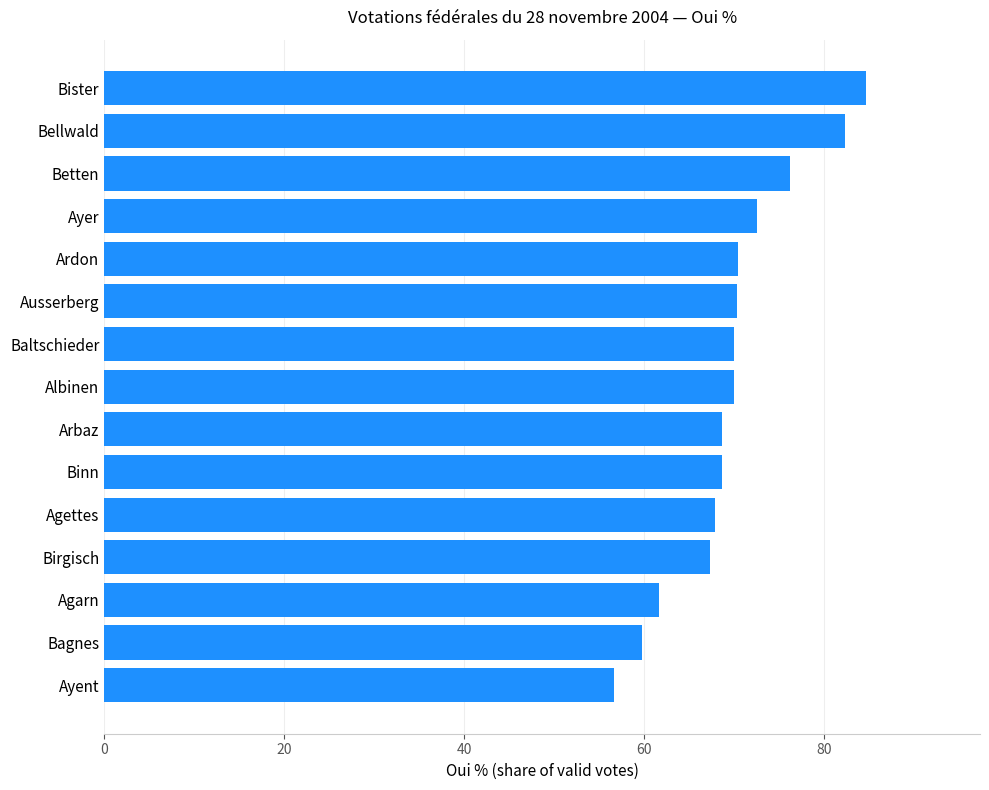

Count the number of data series in this chart.

1